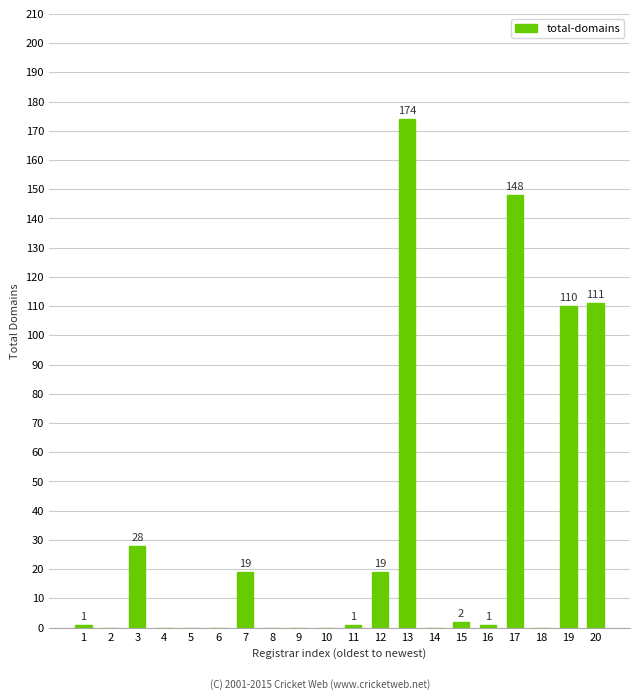

At which category does the chart reach its peak across all series?

13